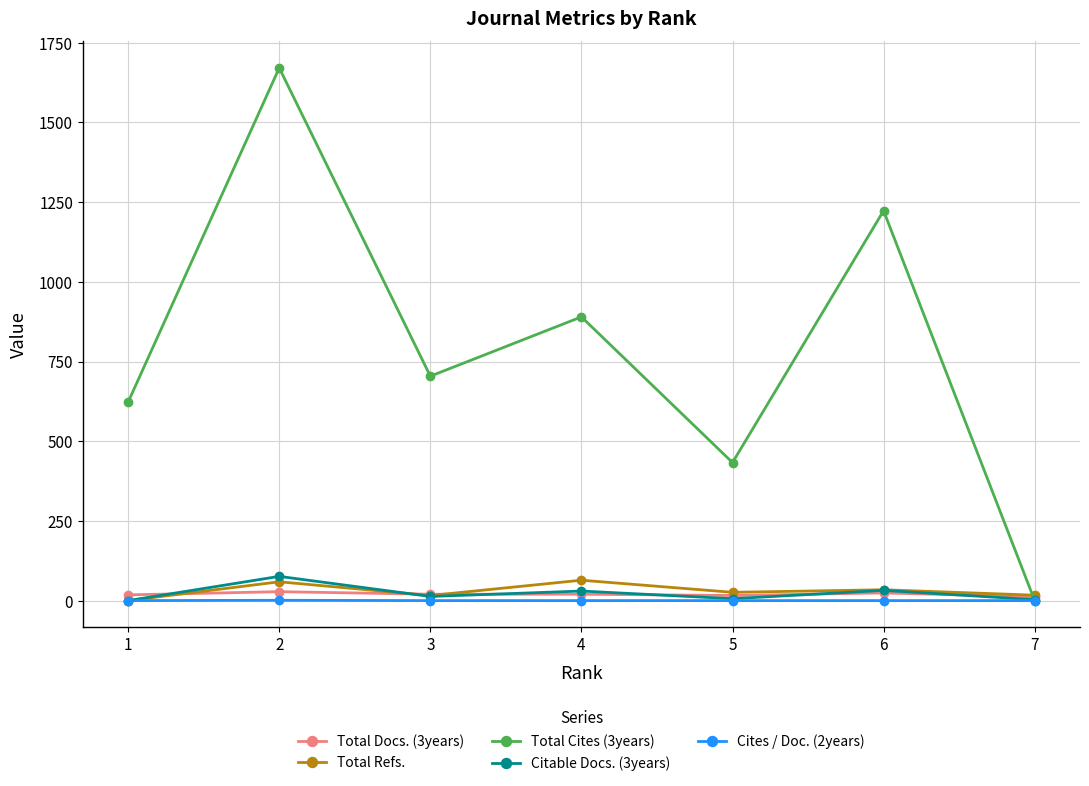

Where is the first local minimum for Total Refs.?

3